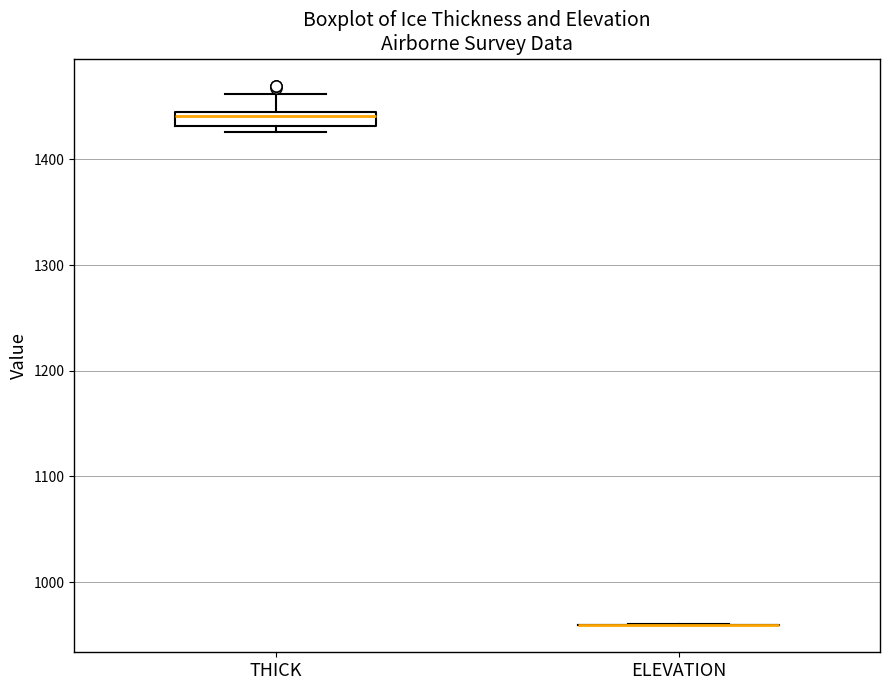

Which box is the tallest, from its lower edge to its upper edge?

THICK